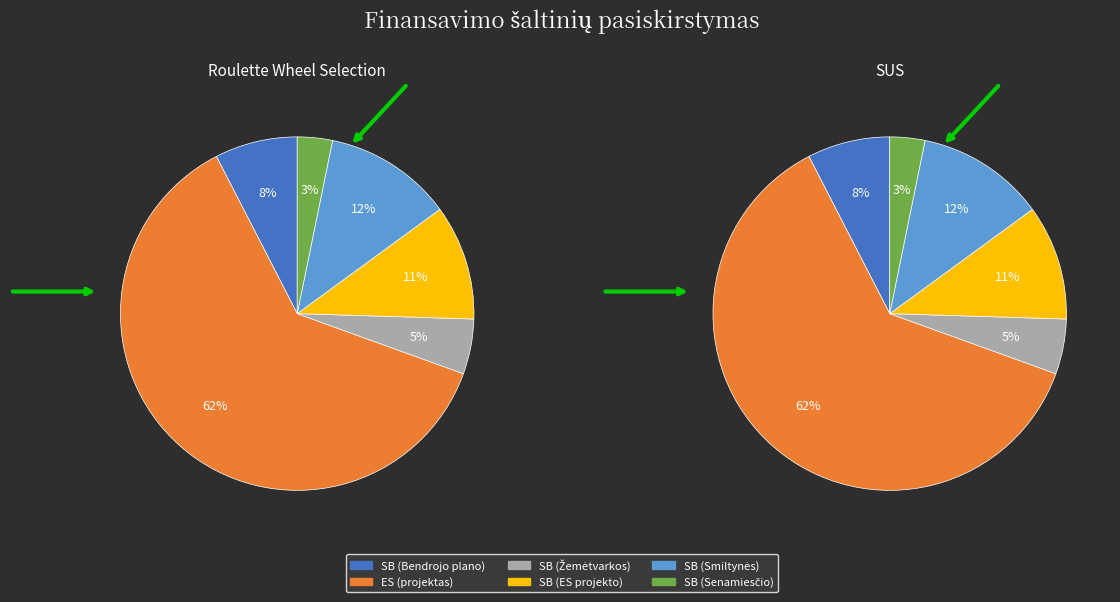

Count the number of slices in the pie.

6